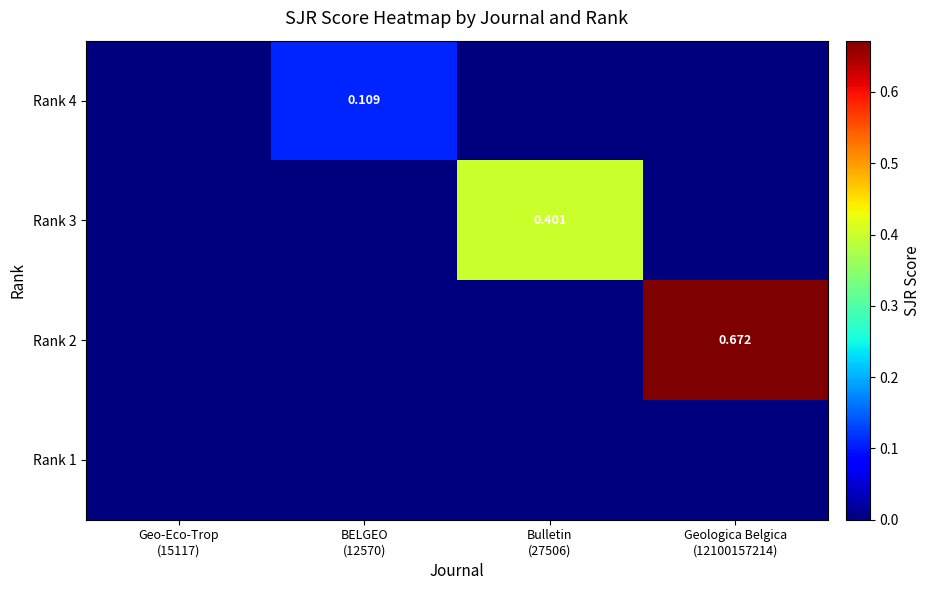

How many series are shown in this chart?

4